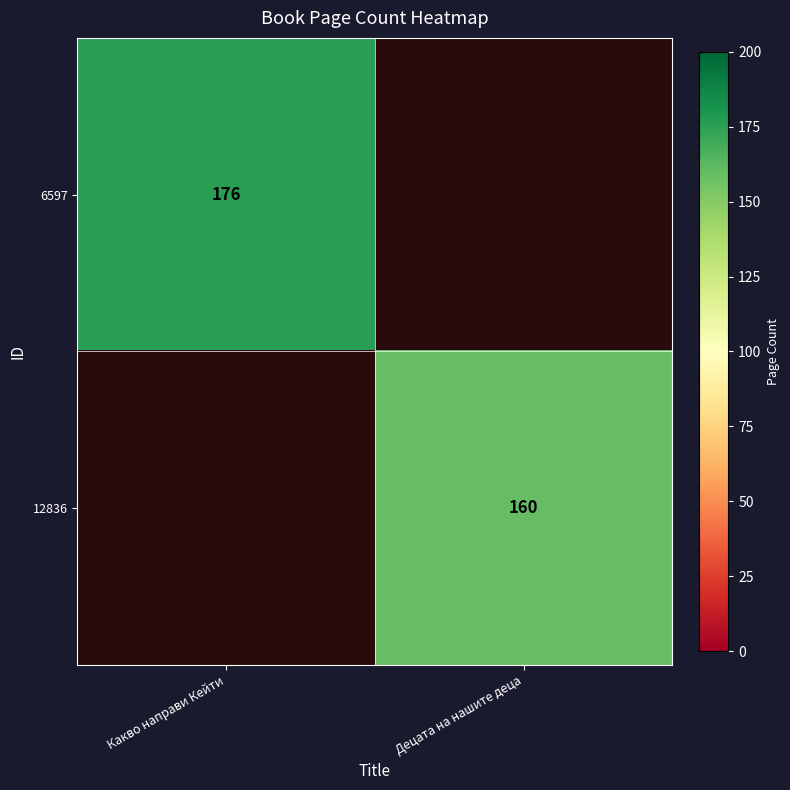

The value of 6597 at Какво направи Кейти is 176. True or false?

True